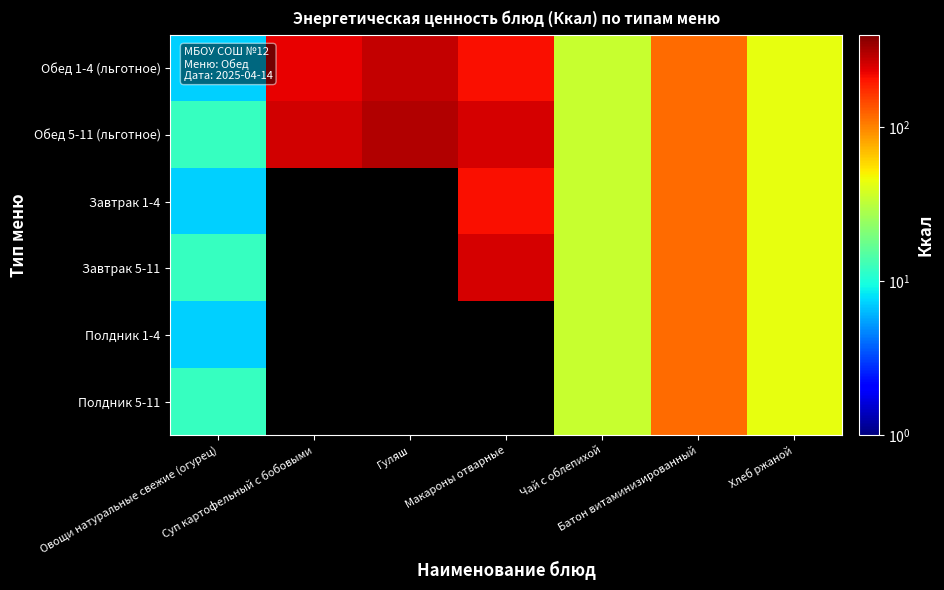

Which series has the widest spread of values?

Обед 5-11 (льготное)